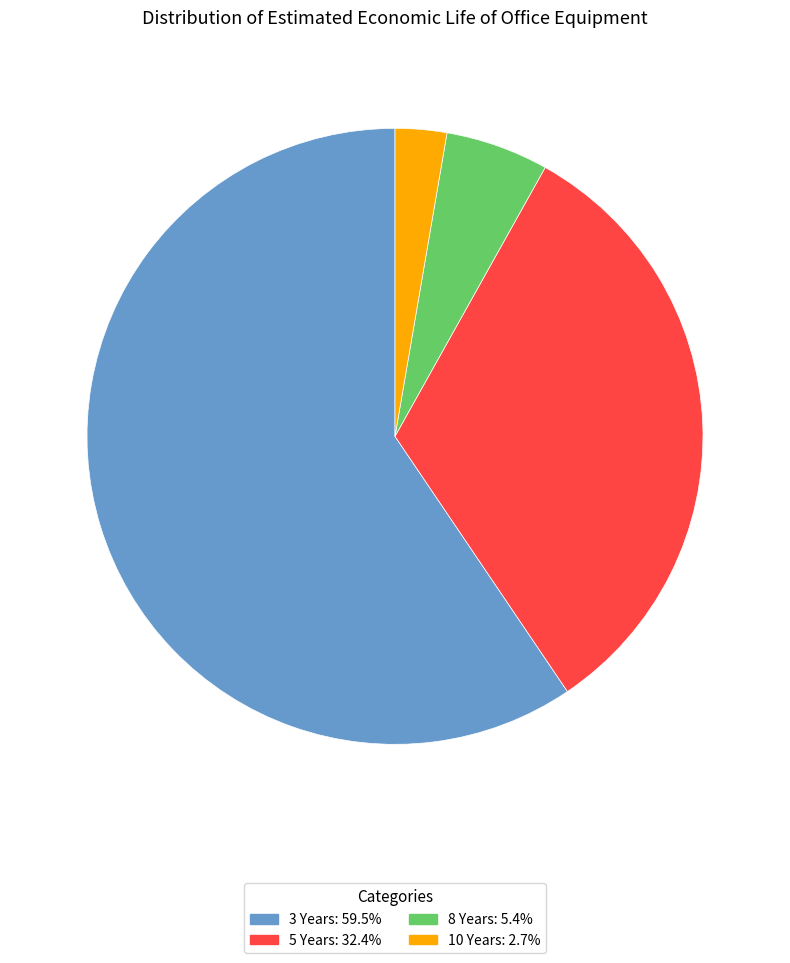

Is the sum of 3 Years: 59.5% and 10 Years: 2.7% greater than half?

Yes